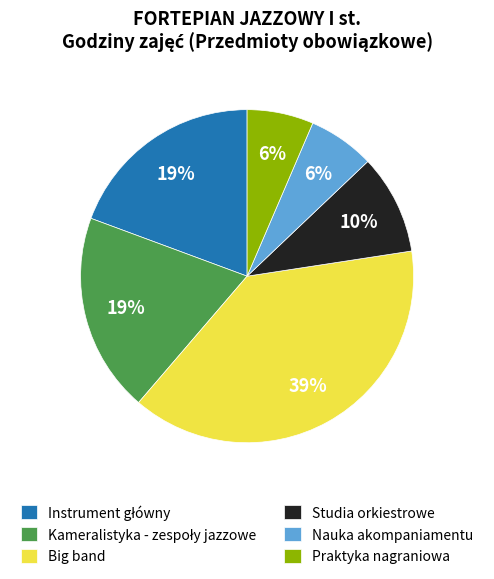

Approximately how many times larger is the value at Praktyka nagraniowa compared to Nauka akompaniamentu?

1.0